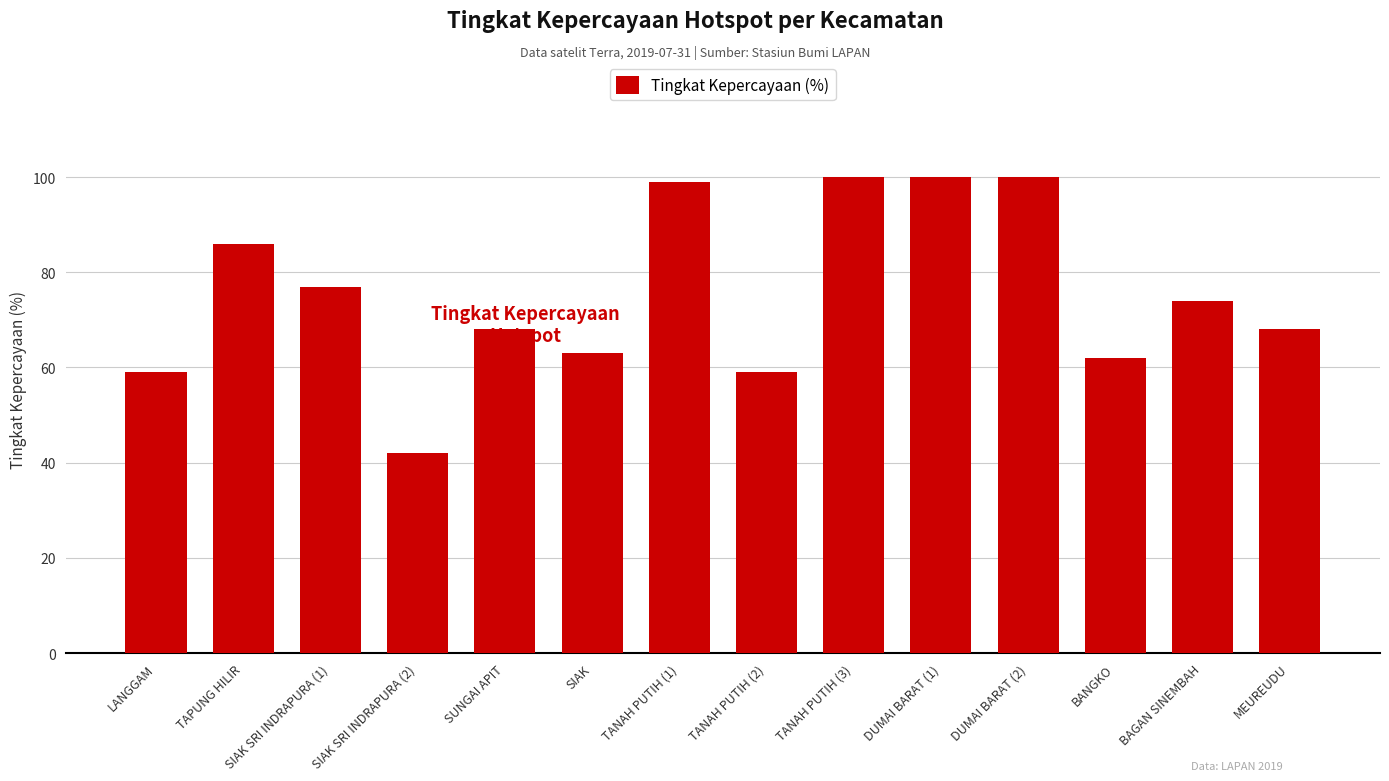

What is the smallest value displayed?

42